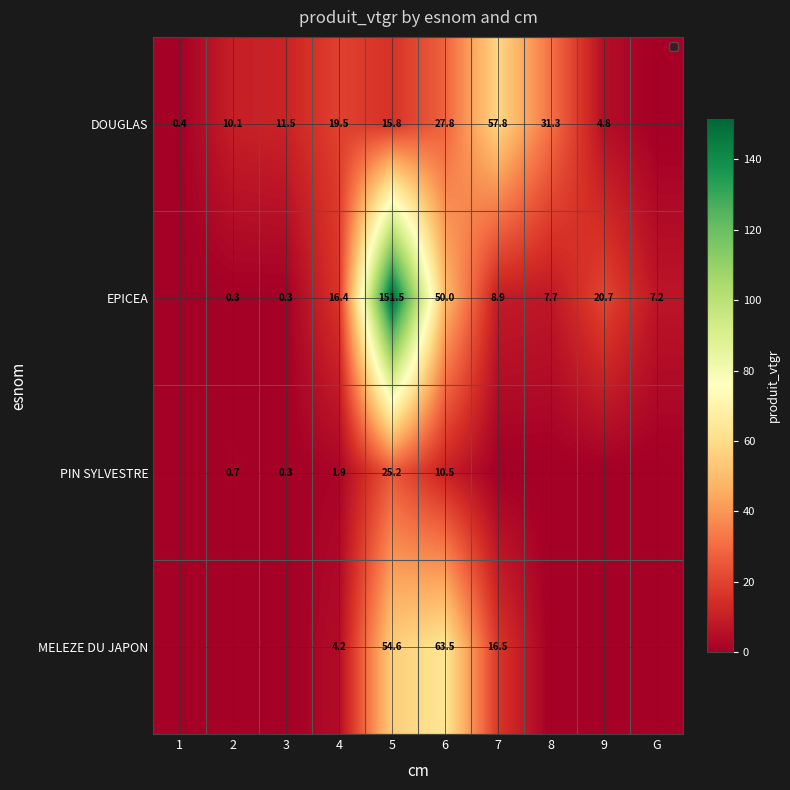

What is the sum of the PIN SYLVESTRE values at 4 and 5?

27.1